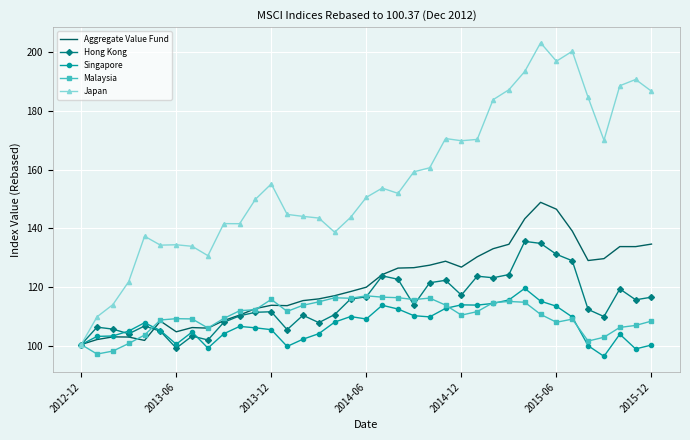

Which series has the widest spread of values?

Japan